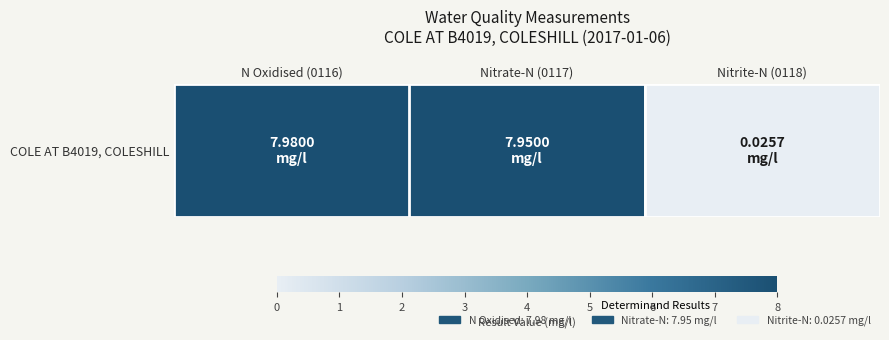

What is the change in value from N Oxidised (0116) to Nitrite-N (0118)?

-8.0